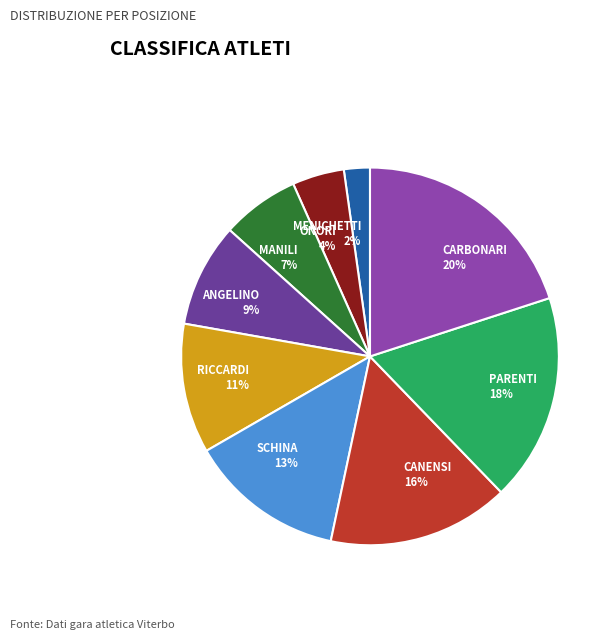

What is the smallest slice in the pie chart?

MENICHETTI